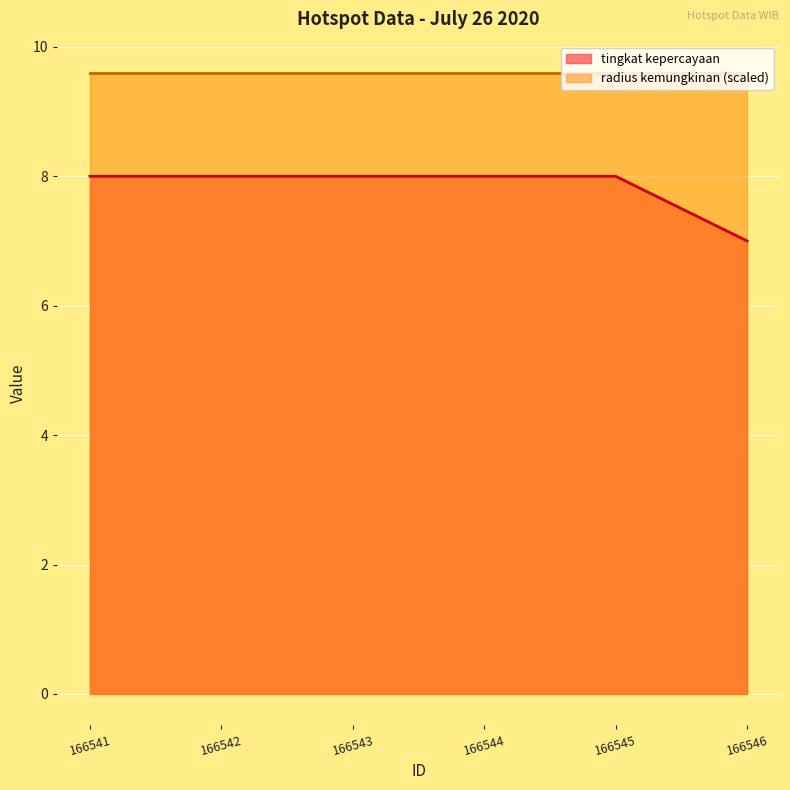

Which category has the highest value across all series?

166541